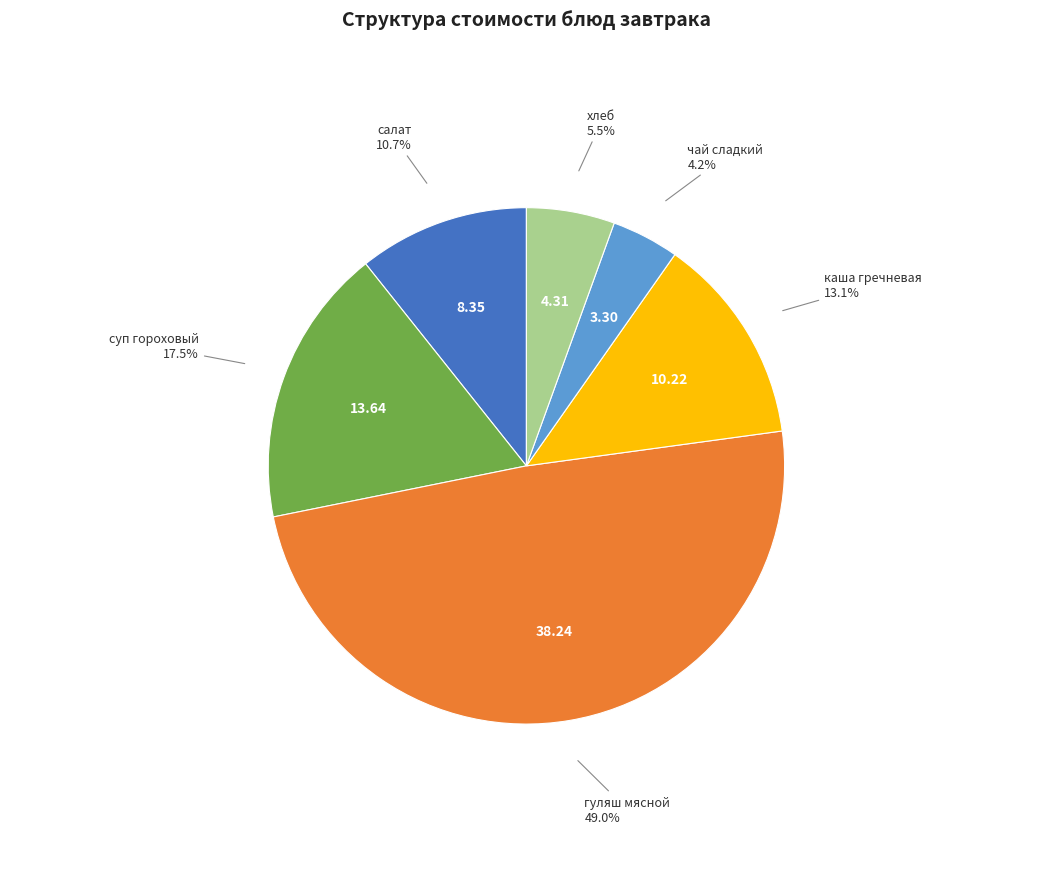

What portion of the pie excludes гуляш мясной?

51.0%